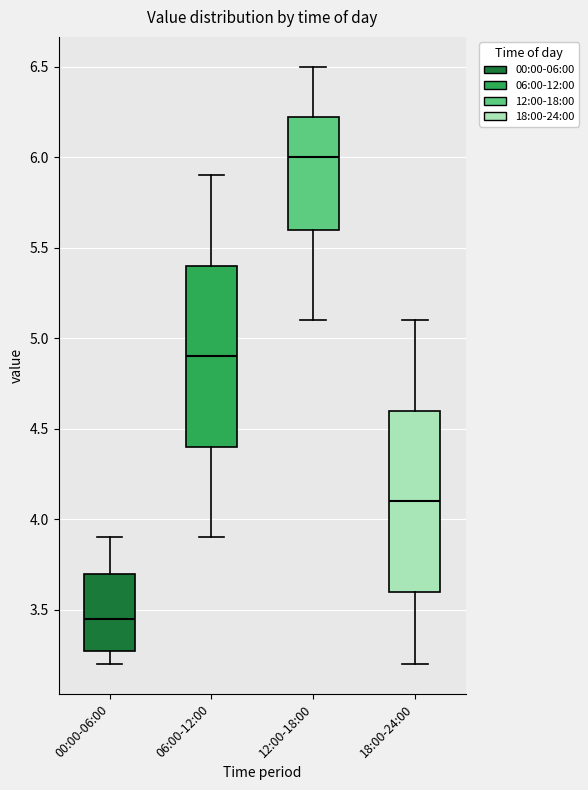

Which box's median line is the lowest?

00:00-06:00